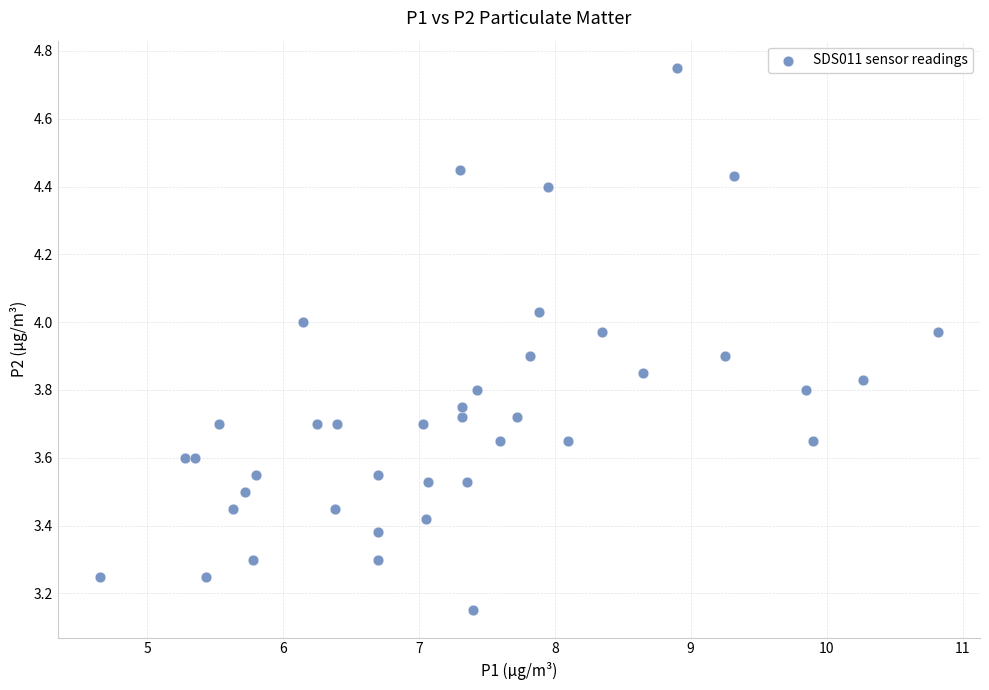

What is the range of X values (max minus min)?

6.2